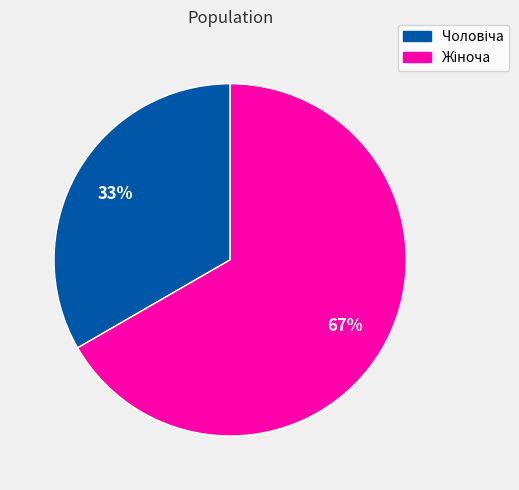

To the nearest percent, what is the average slice percentage?

50%